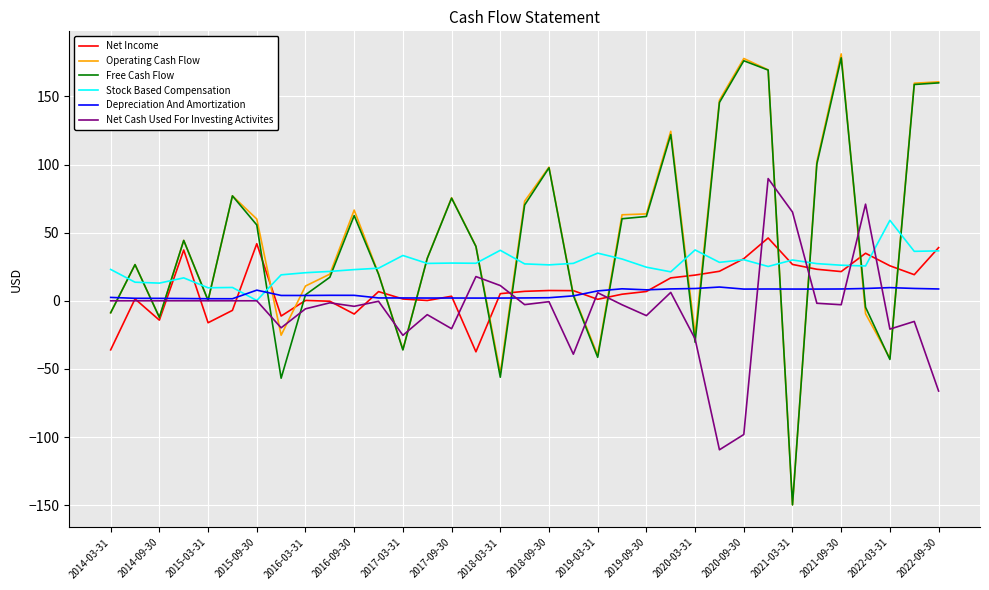

Which series has the largest range (max minus min)?

Operating Cash Flow